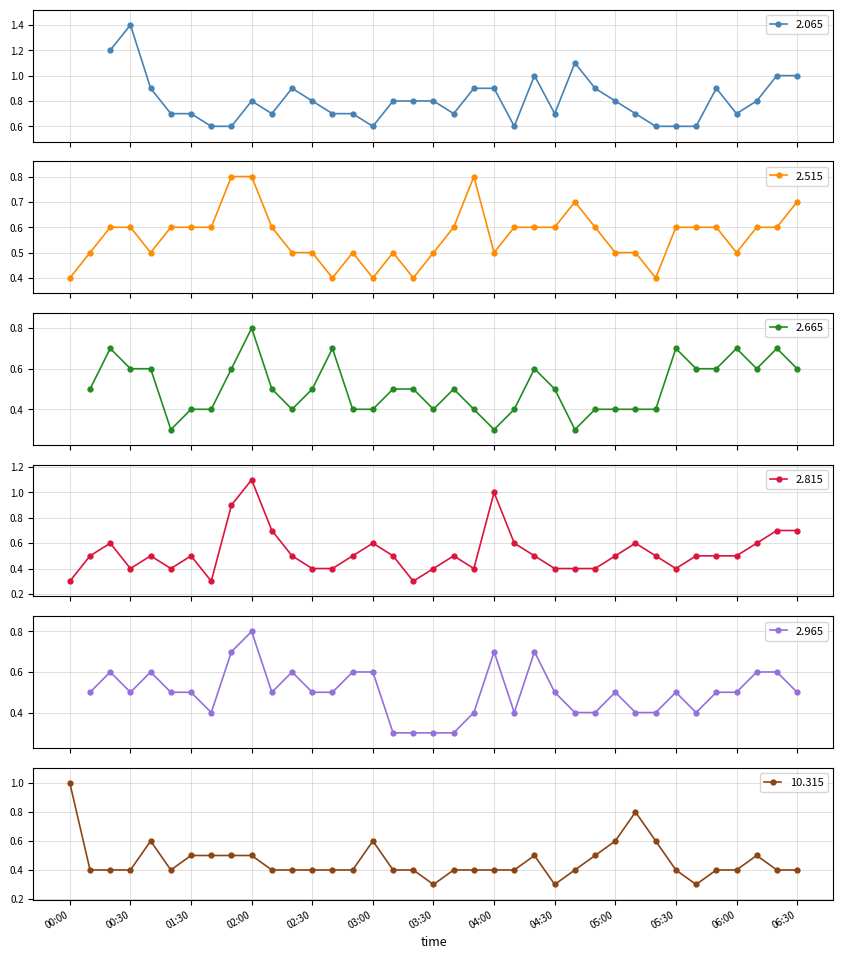

What is the highest value of the 10.315 series?

1.0